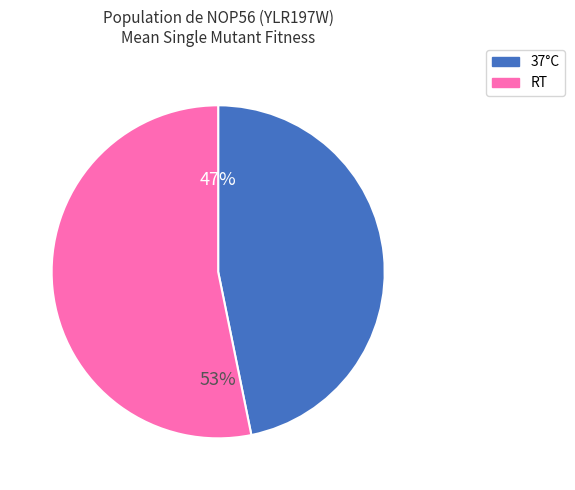

Which slice represents more than half of the pie?

RT